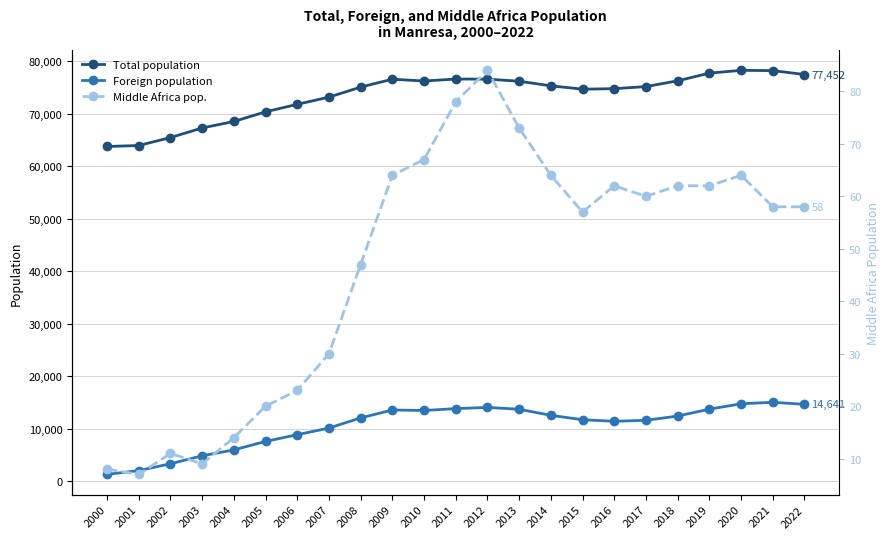

What is the total value across all series at 2020?

93051